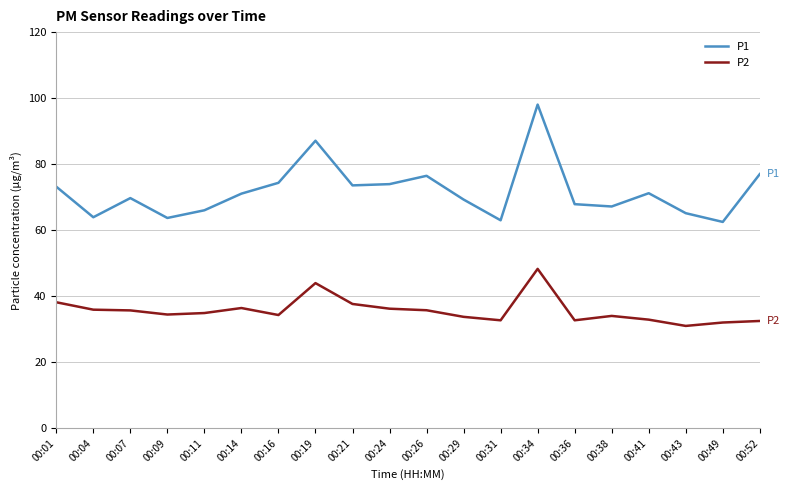

What is the total value across all series at 00:34?

146.3